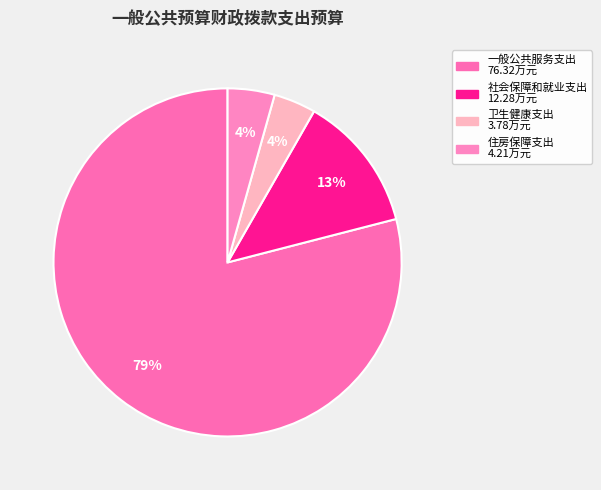

Which has a higher value, 一般公共服务支出 or 卫生健康支出?

一般公共服务支出